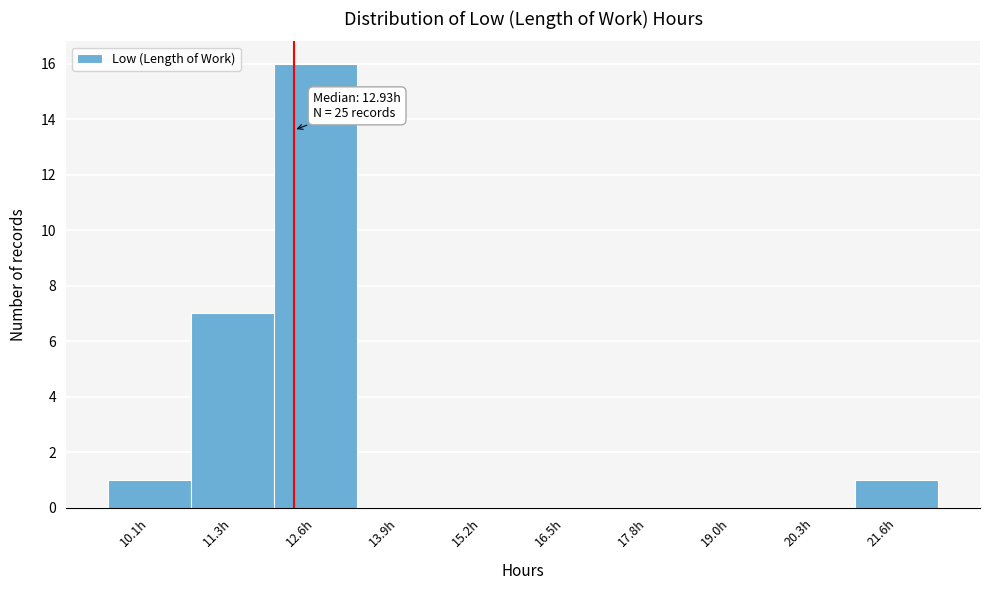

Reading left to right, list all the values displayed in this chart.

10.1h=1	11.3h=7	12.6h=16	13.9h=0	15.2h=0	16.5h=0	17.8h=0	19.0h=0	20.3h=0	21.6h=1